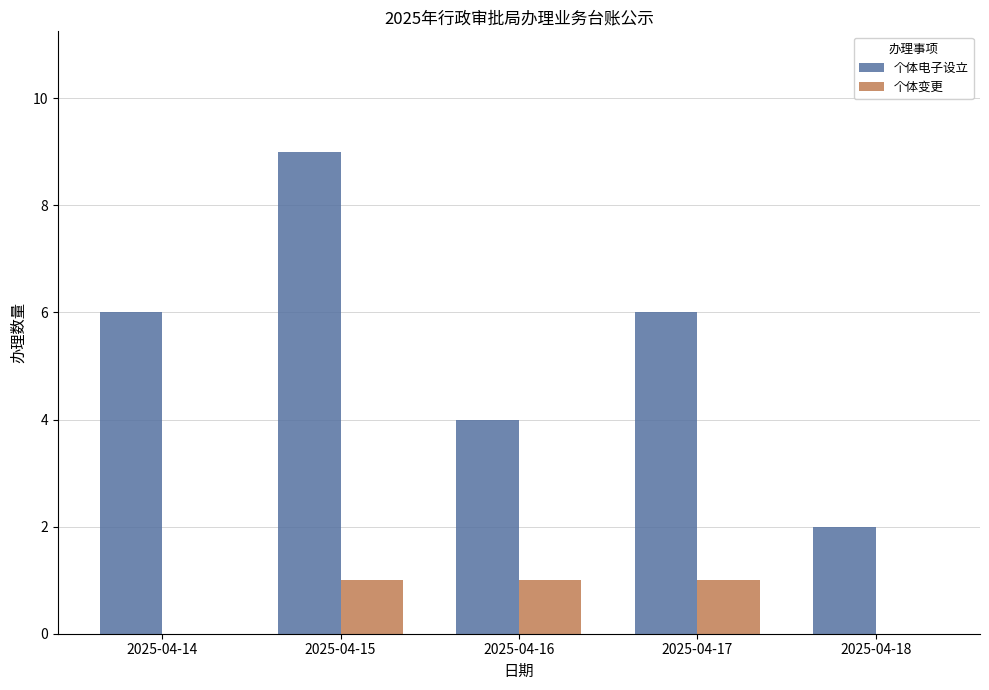

Reading left to right, what are all the values shown in this chart?

个体电子设立: 6	9	4	6	2
个体变更: 0	1	1	1	0